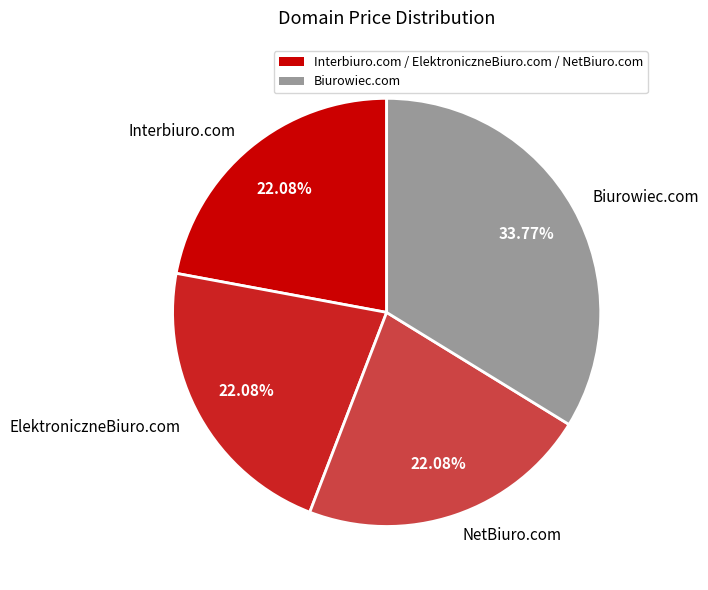

What is the largest slice in the pie chart?

Biurowiec.com